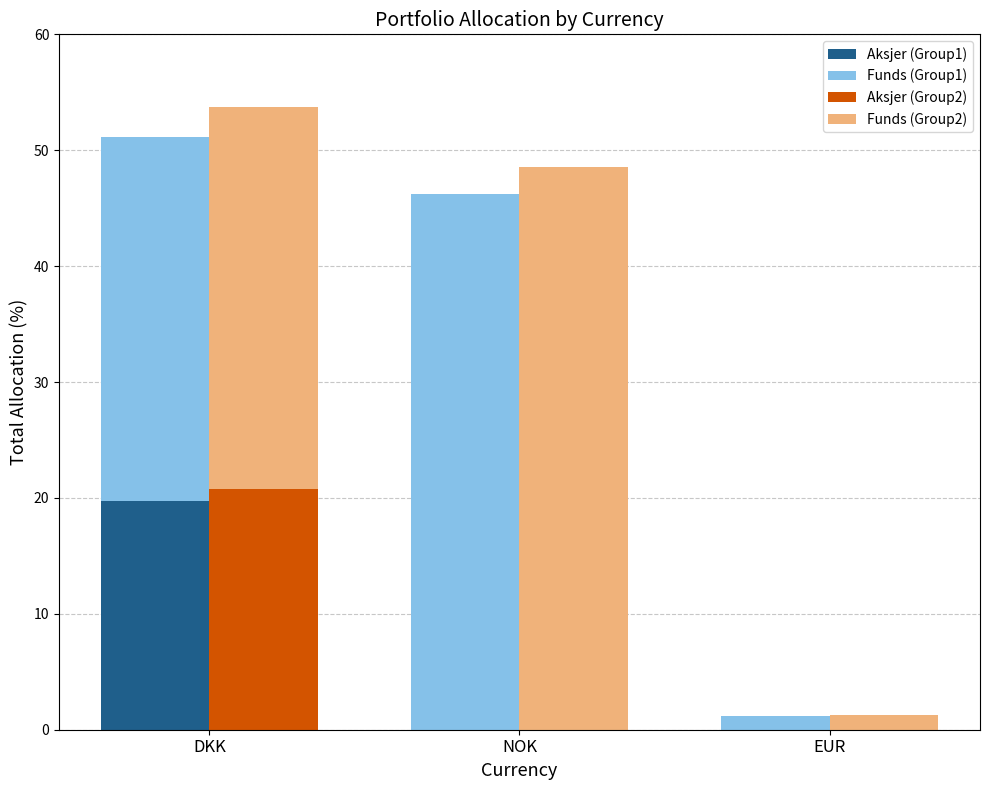

Which category has the highest value across all series?

NOK